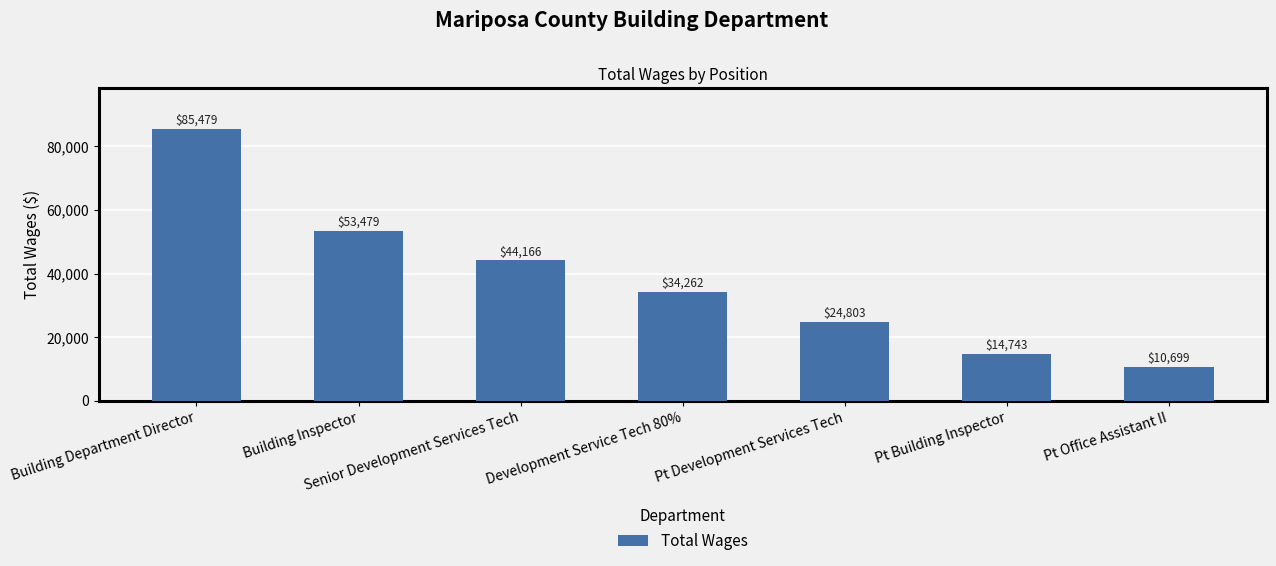

How many data points does each series have?

7